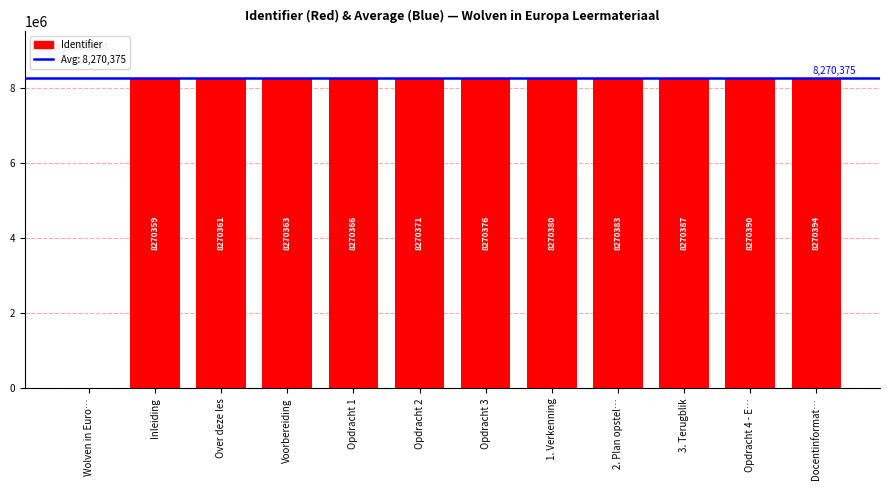

The value at 1. Verkenning is 4734486. True or false?

False